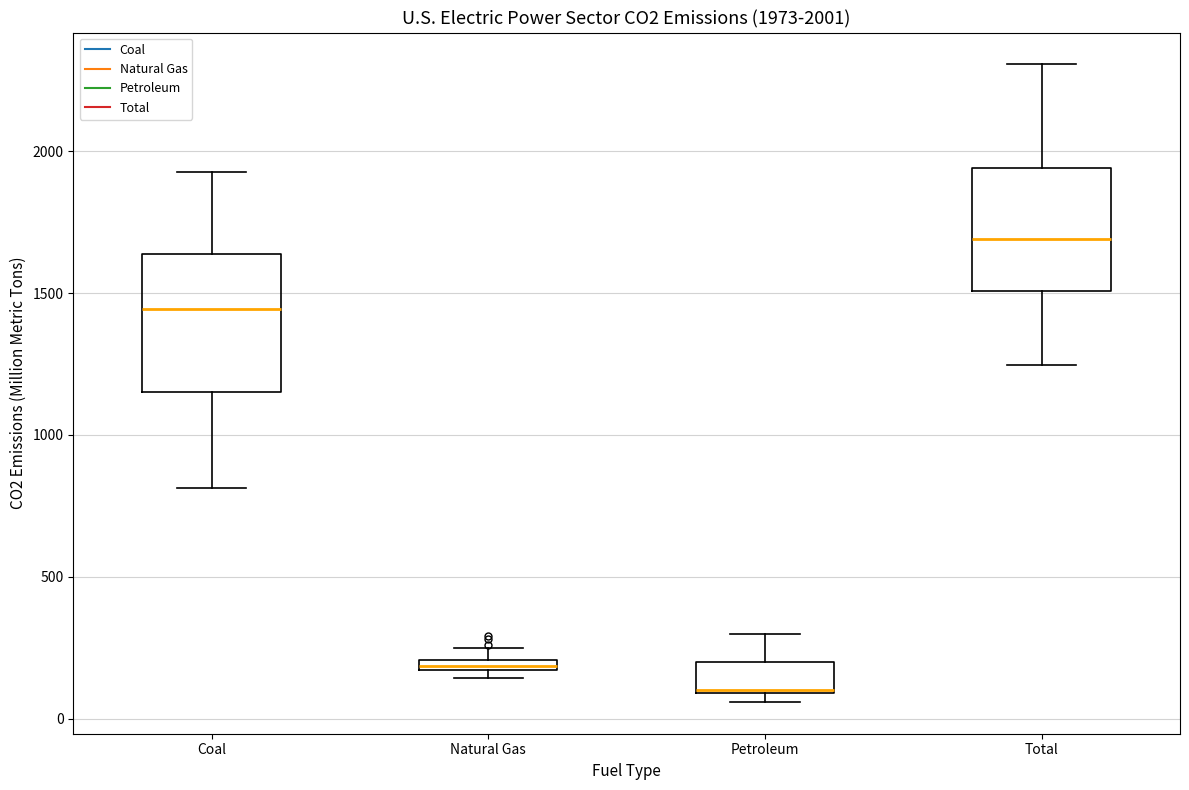

Which box's median line is the lowest?

Petroleum